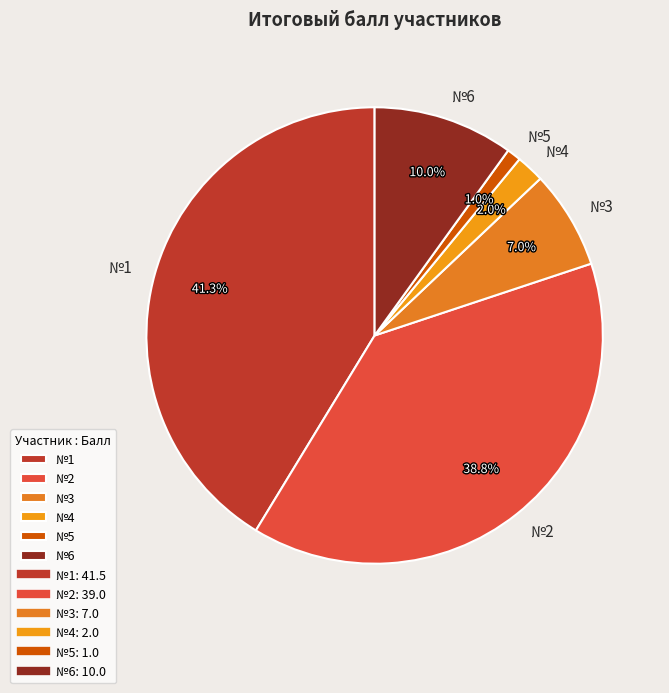

Does any single category account for the majority?

No